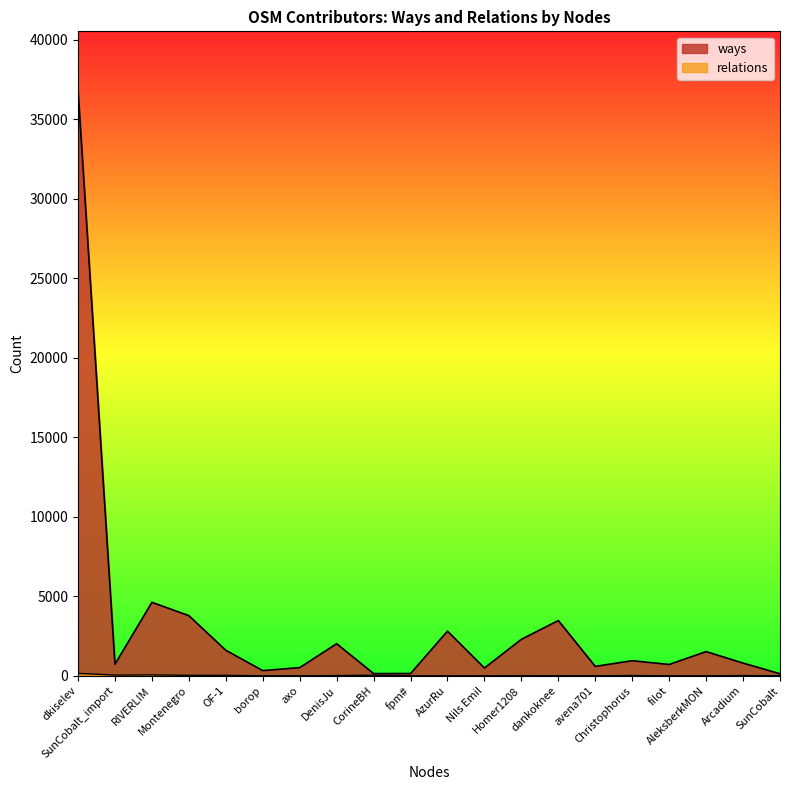

Rank the series by their average value, from lowest to highest.

relations, ways